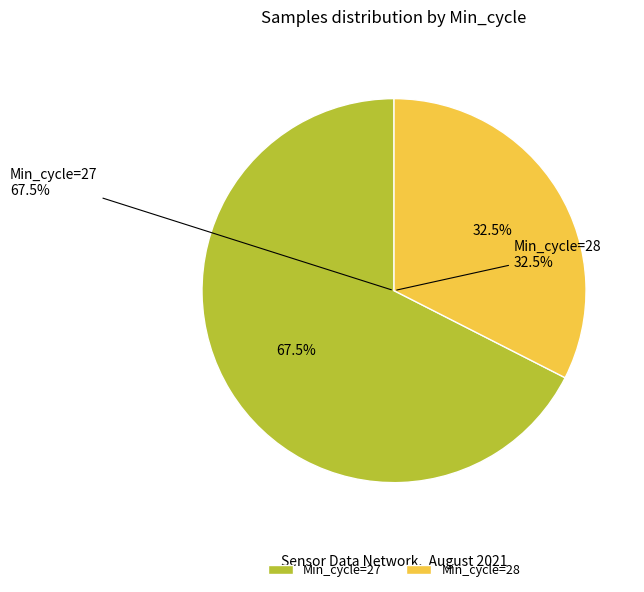

Is Min_cycle=29 the majority of the pie?

No